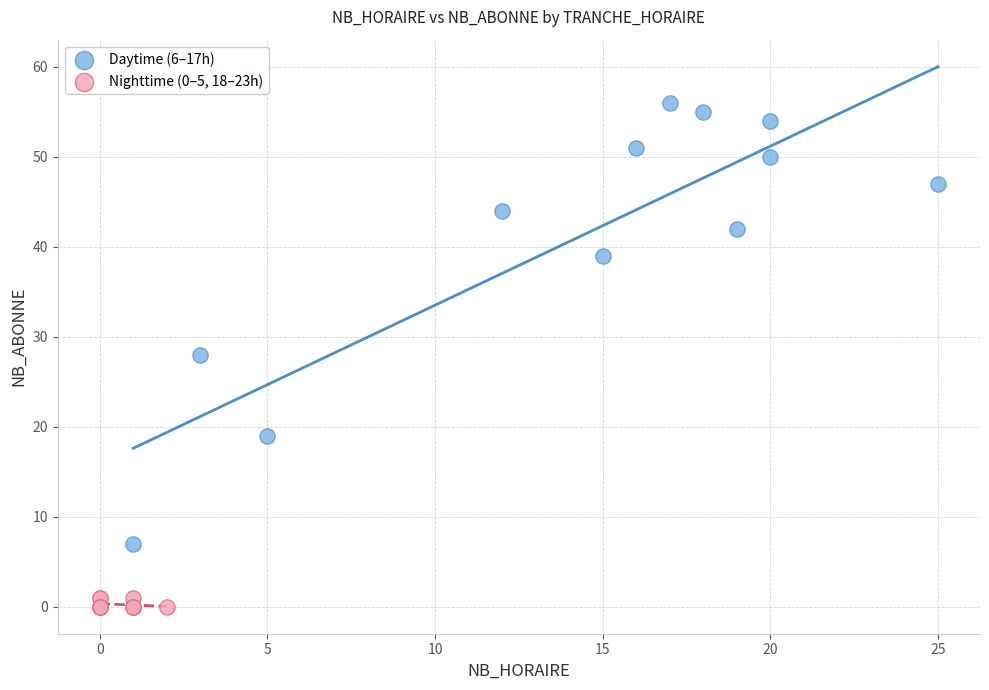

What are all the series names shown in the legend?

Daytime (6–17h), Nighttime (0–5, 18–23h)